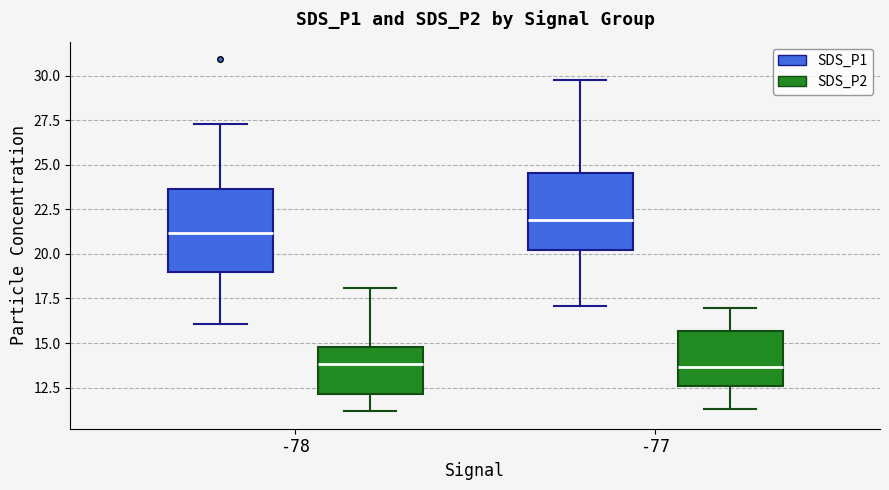

Reading left to right, read every box against the y-axis: the position of its median line, the range the box covers, and the ends of its whiskers. The values are not printed on the chart, so give them approximately, as read against the axis.

-78 (SDS_P1): median 21.0, box 19.0 to 23.5, whiskers 16.0 to 27.5
-78 (SDS_P2): median 14.0, box 12.0 to 15.0, whiskers 11.0 to 18.0
-77 (SDS_P1): median 22.0, box 20.0 to 24.5, whiskers 17.0 to 30.0
-77 (SDS_P2): median 13.5, box 12.5 to 15.5, whiskers 11.5 to 17.0